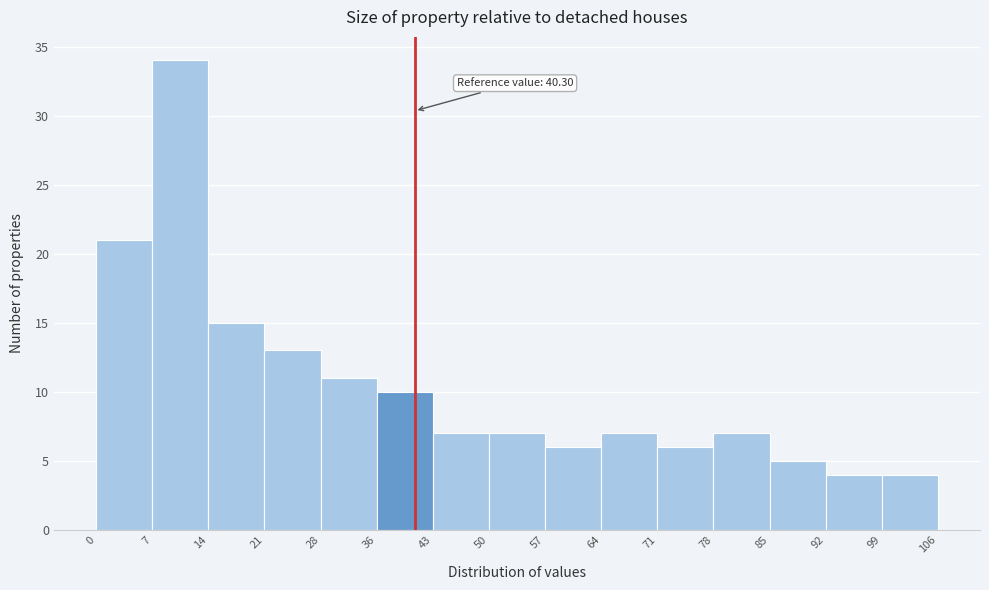

Over which range of the x-axis is the bar tallest?

7 to 14